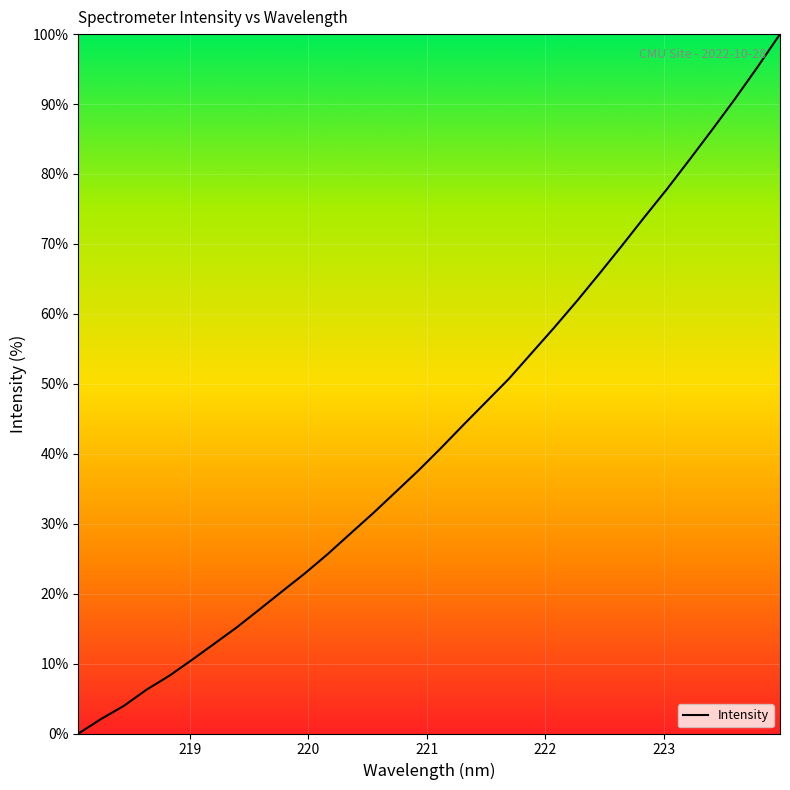

What is the difference between the maximum and minimum values?

100.0